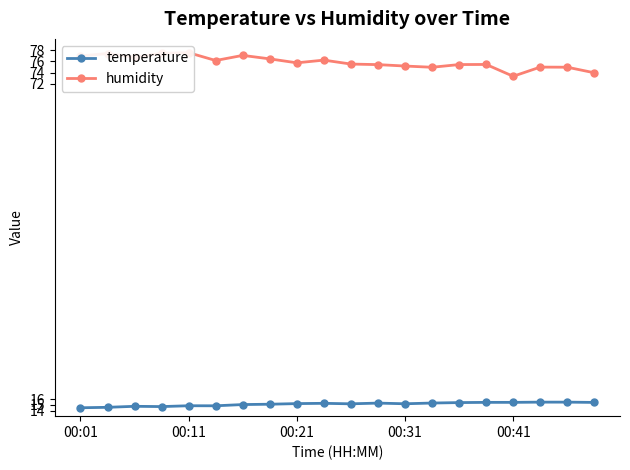

What is the minimum value shown in the chart?

14.5